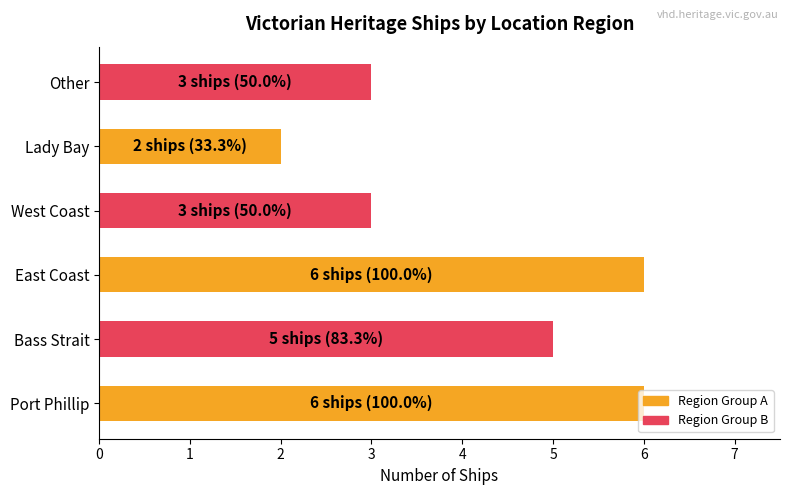

How many bars are there in total?

6